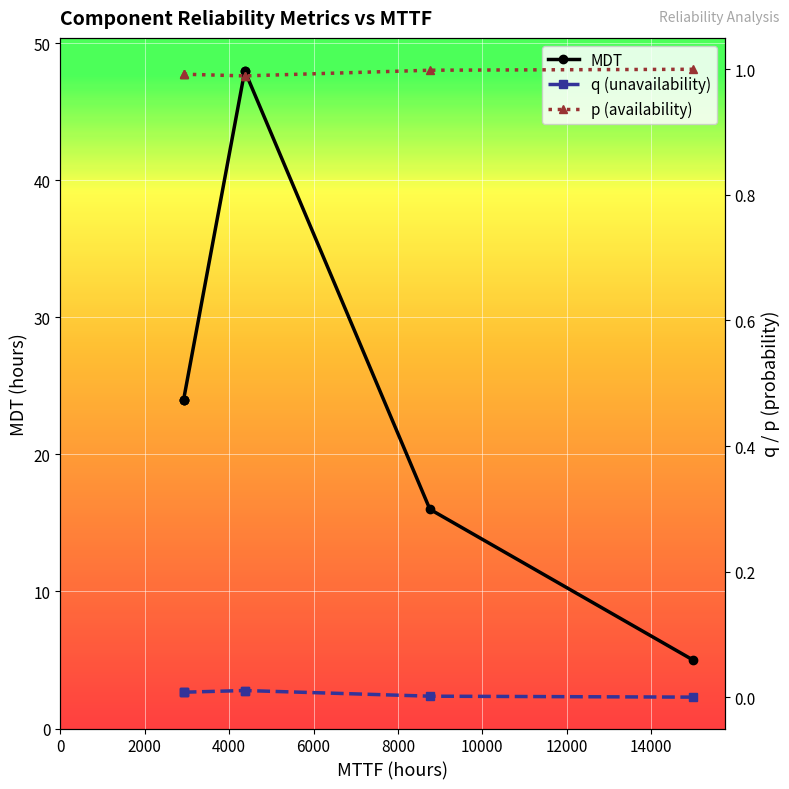

True or false: p (availability) and q (unavailability) cross at least once.

False